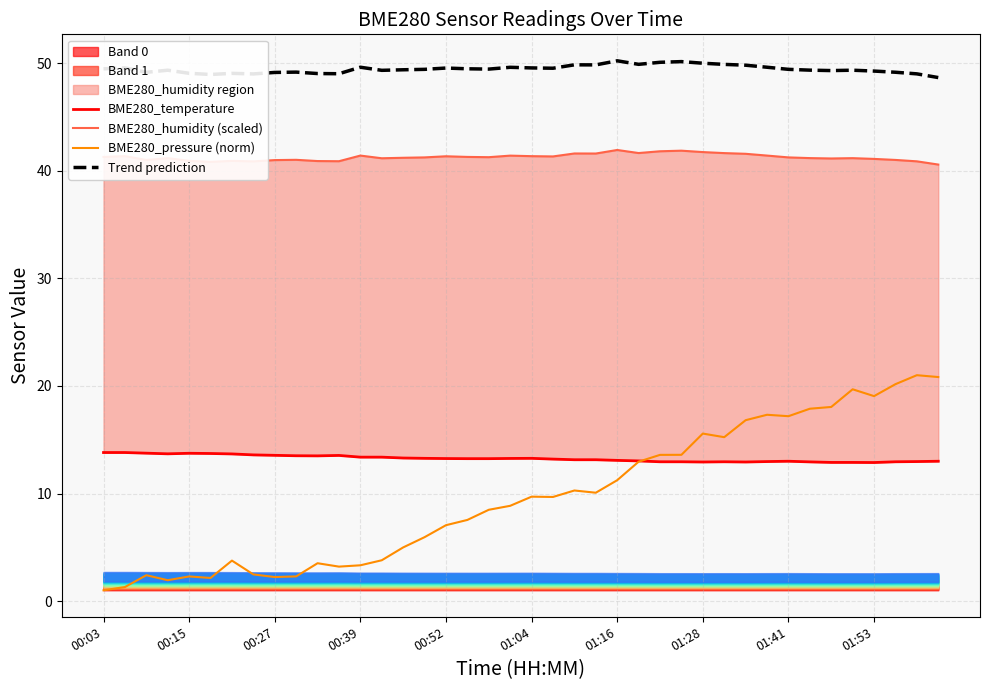

What position from the left is 35?

36